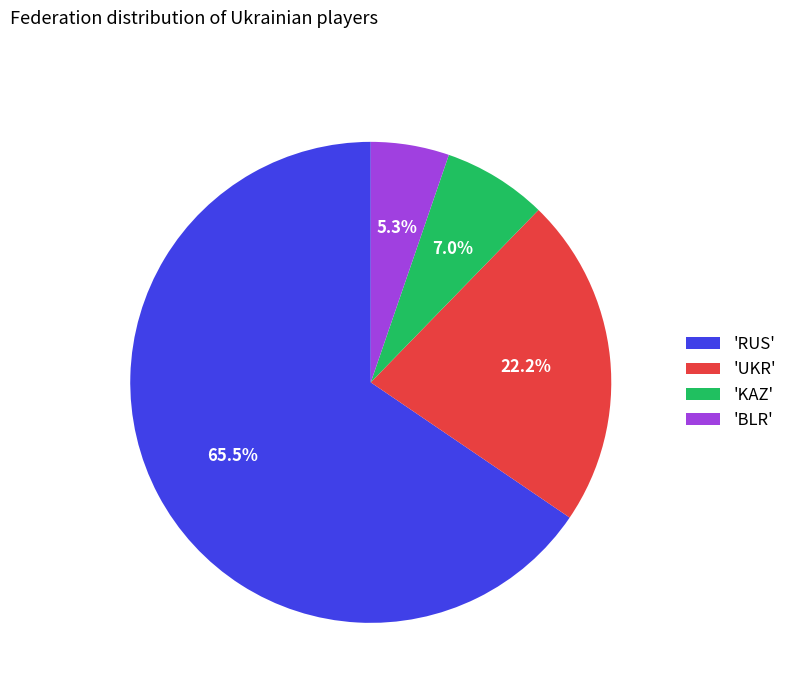

Which has a higher value, 'UKR' or 'RUS'?

'RUS'